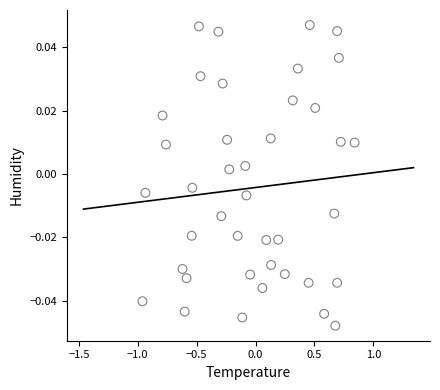

What is the range of X values (max minus min)?

1.8